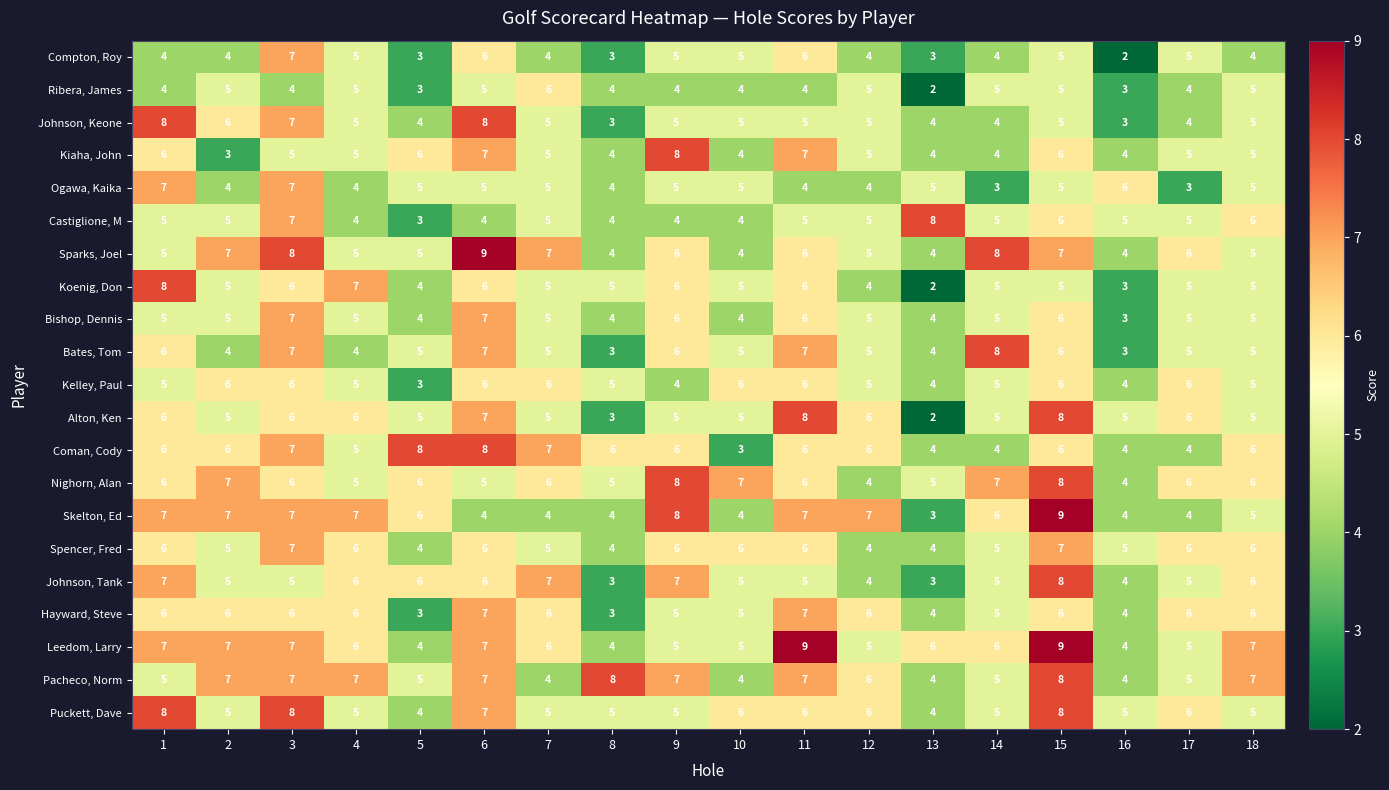

Between 4 and 16, which series saw the biggest shift?

Koenig, Don